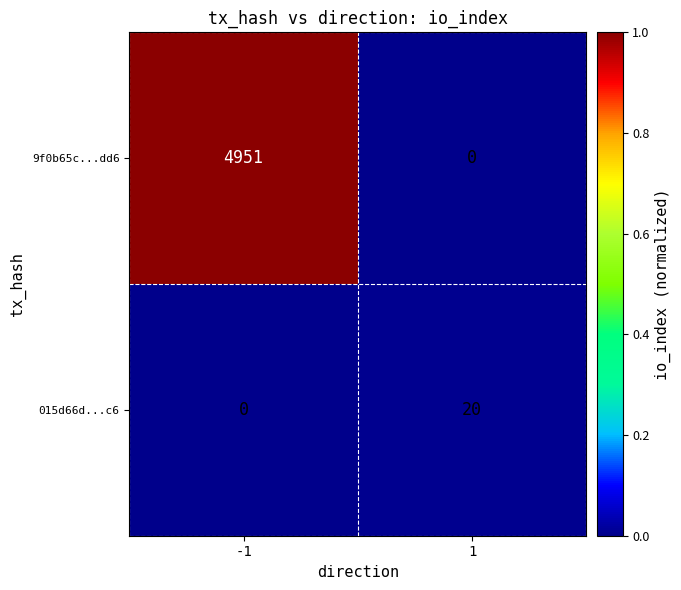

How many values in 9f0b65c...dd6 are above zero?

1